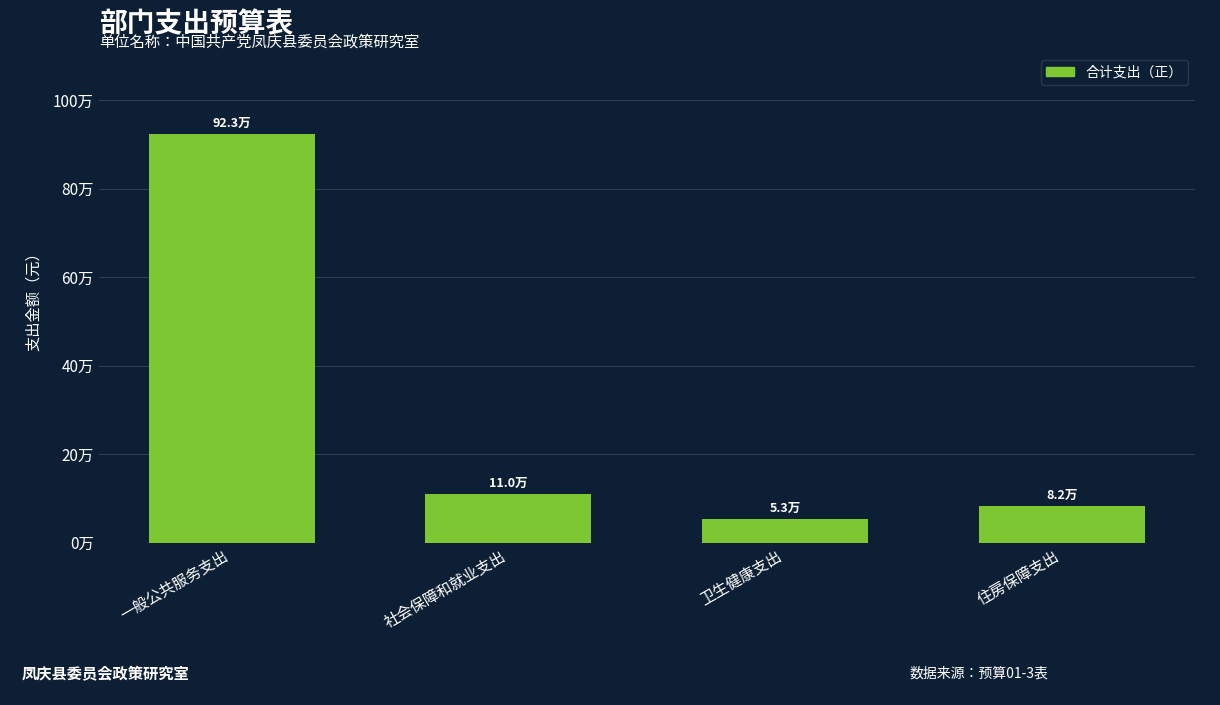

Reading right to left, what are all the values shown in this chart?

住房保障支出=82371.0	卫生健康支出=52748.9	社会保障和就业支出=109827.8	一般公共服务支出=922745.0